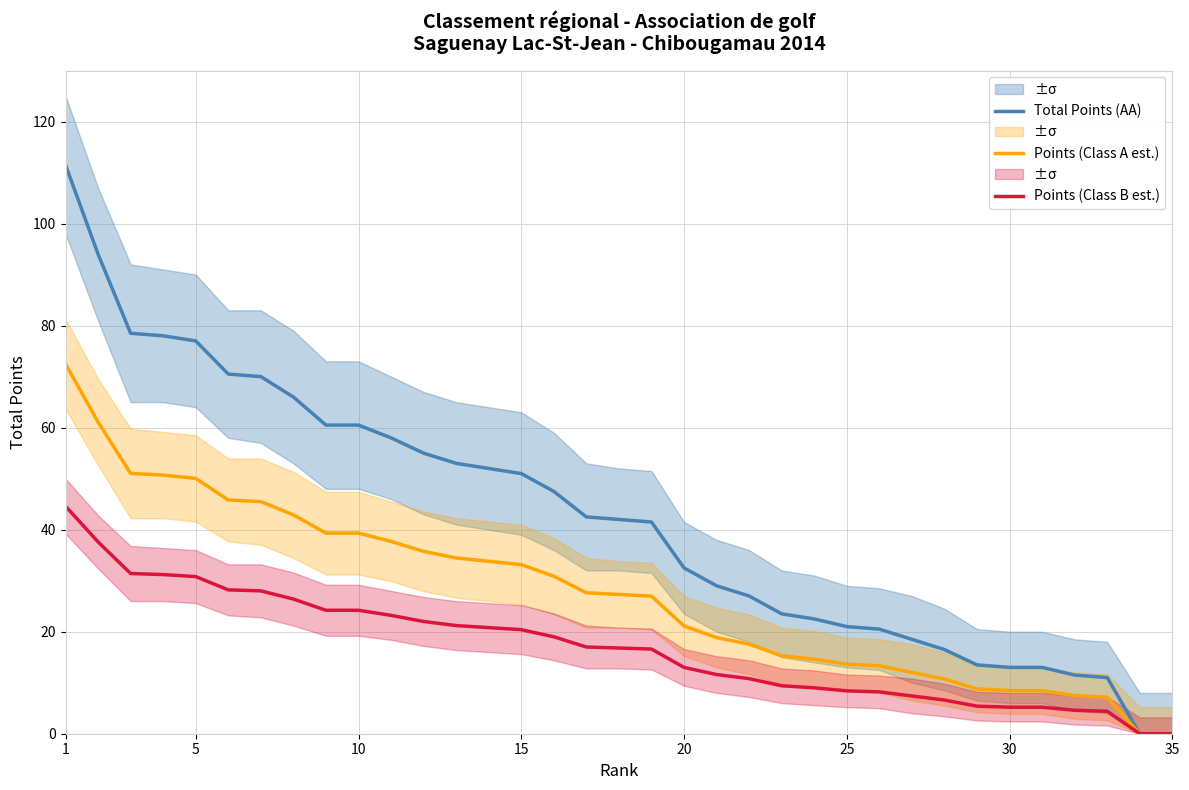

True or false: Total Points (AA) and Points (Class B est.) intersect in this chart.

False